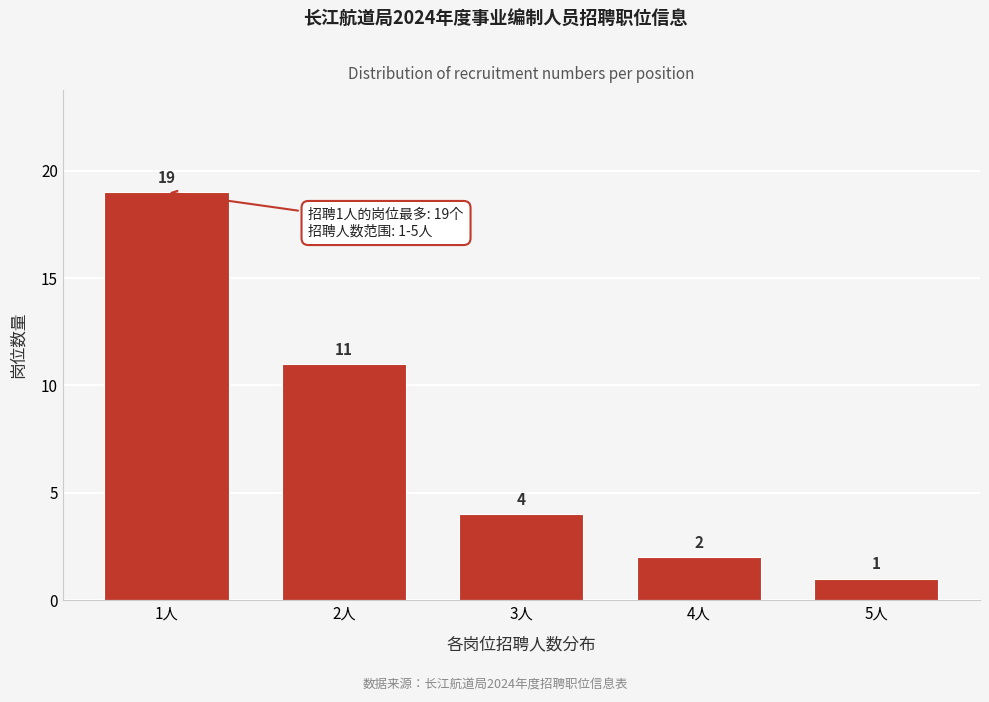

Reading left to right, extract all data points from this chart.

1人=19	2人=11	3人=4	4人=2	5人=1